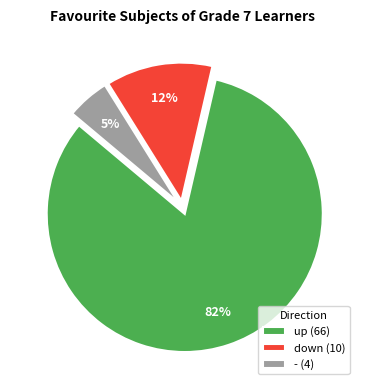

How many segments does this pie chart have?

3